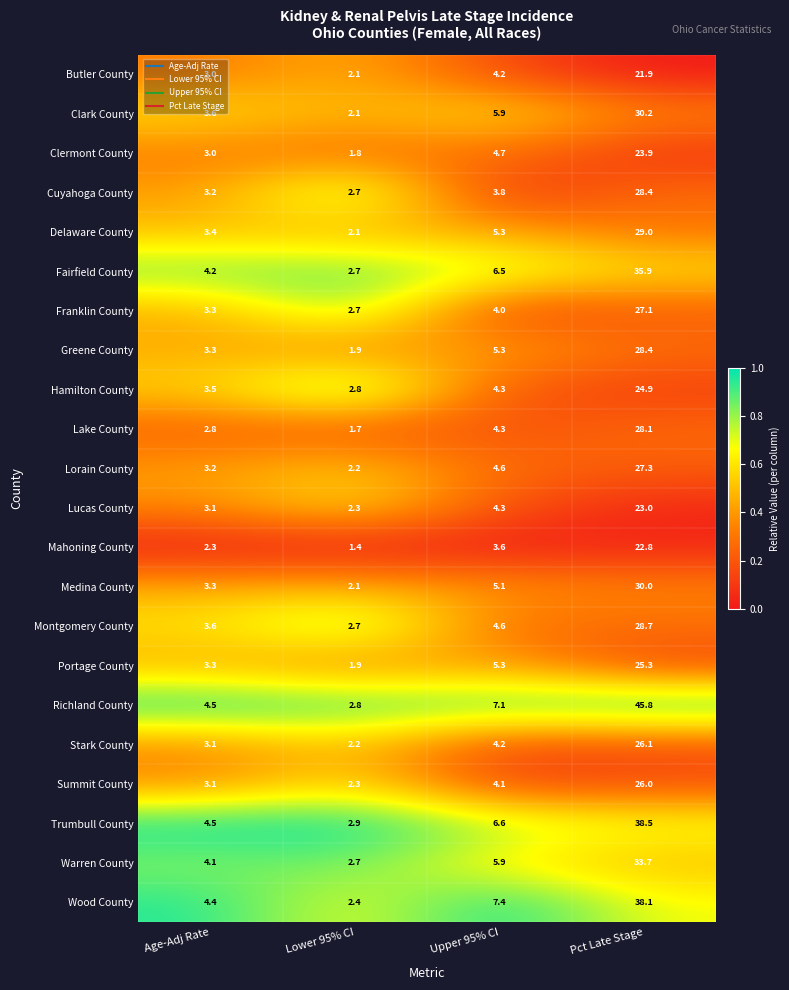

The value of Wood County at Upper 95% CI is 1.9. True or false?

False